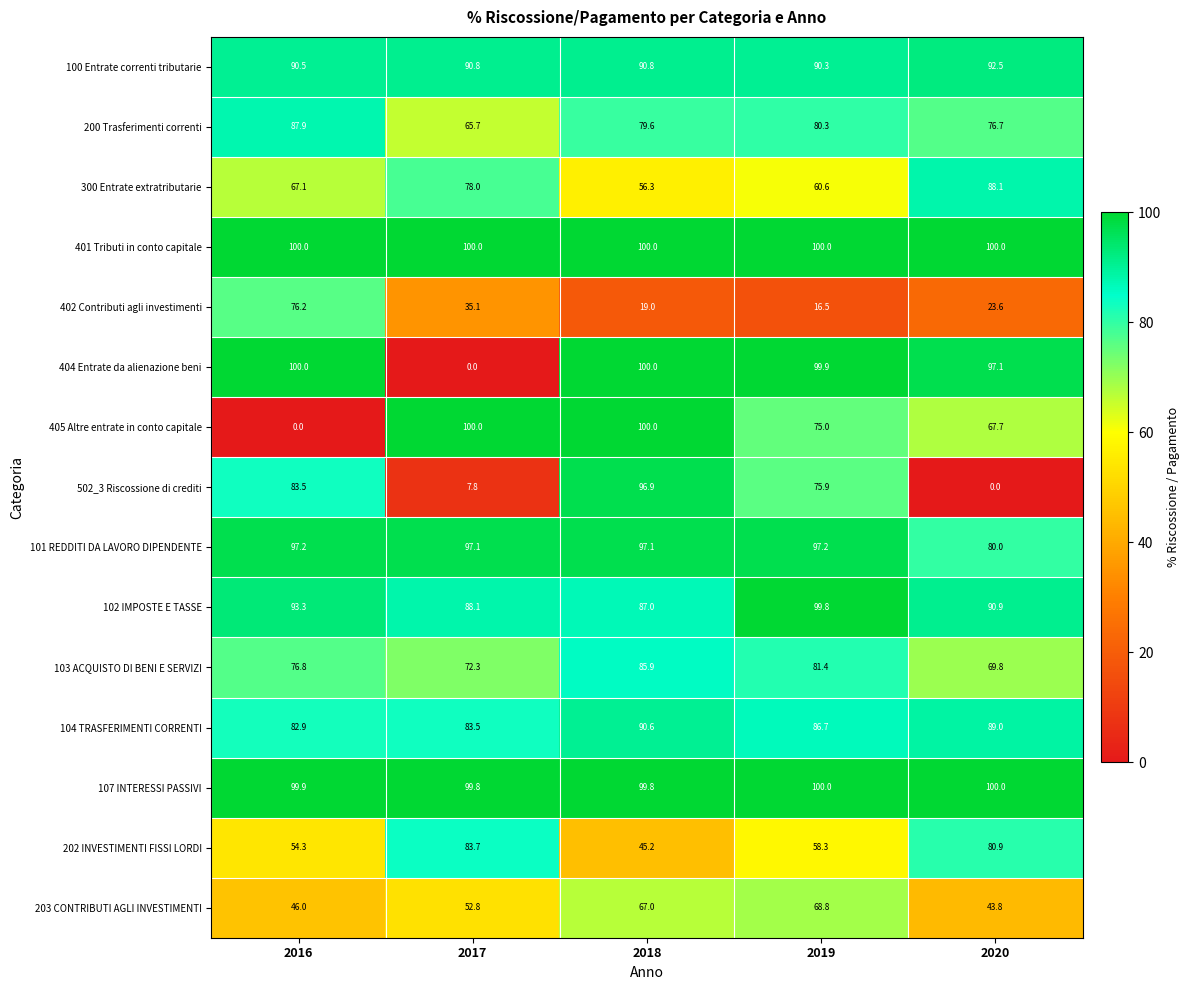

Which series has the largest total across all categories?

401 Tributi in conto capitale